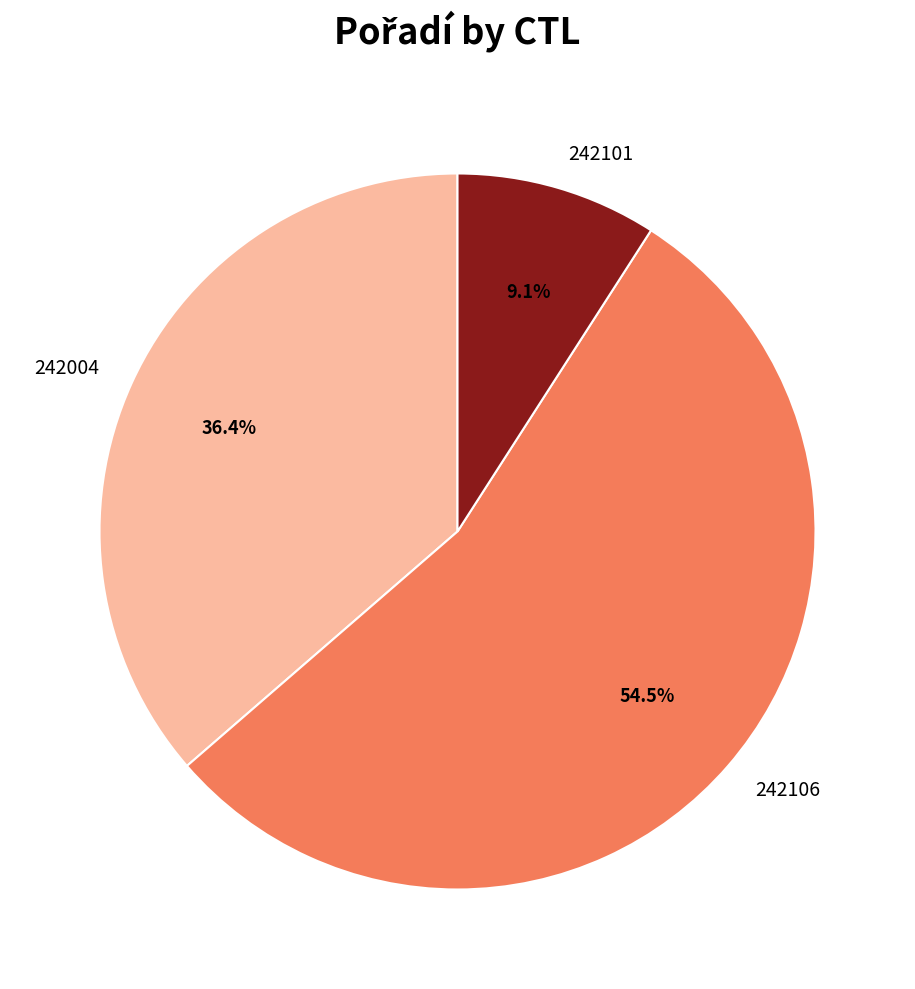

What percentage is NOT represented by 242004?

63.6%